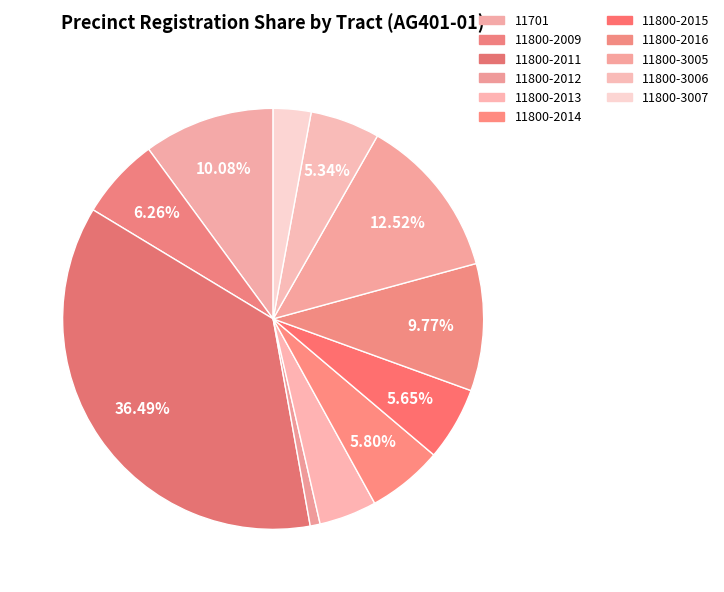

How many slices are in this pie chart?

11